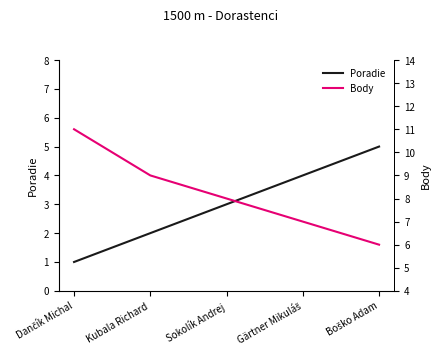

At Boško Adam, list the series in order from largest to smallest.

Body, Poradie